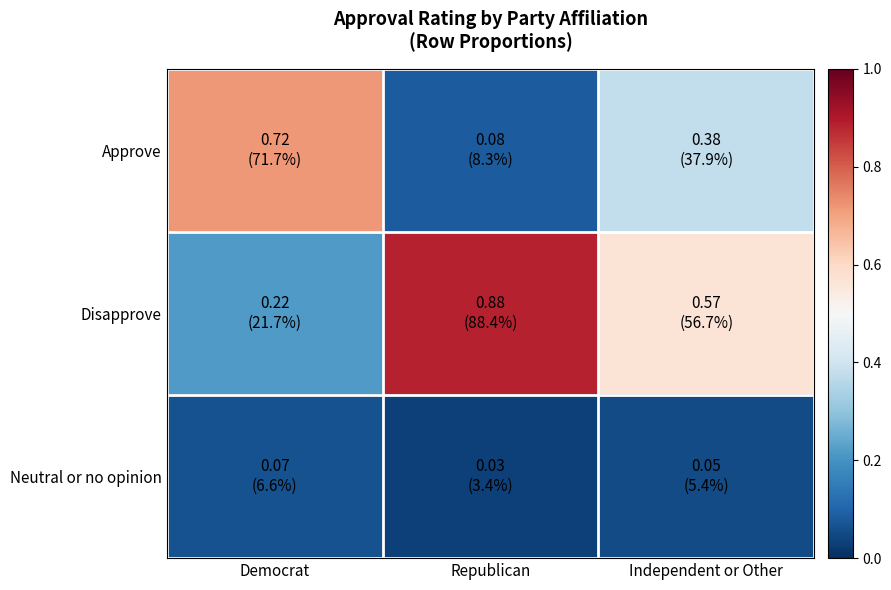

Reading left to right, list all the values displayed in this chart.

Approve: Democrat=0.7	Republican=0.1	Independent or Other=0.4
Disapprove: Democrat=0.2	Republican=0.9	Independent or Other=0.6
Neutral or no opinion: Democrat=0.1	Republican=0.0	Independent or Other=0.1